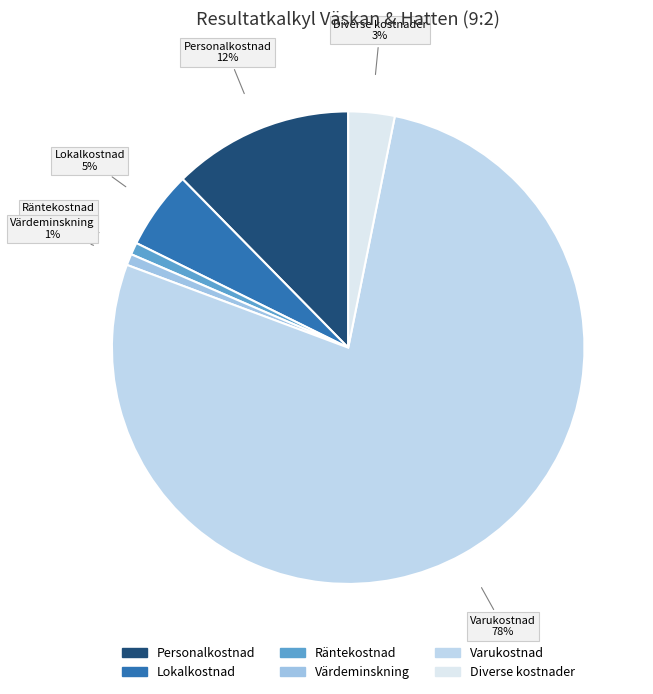

Count the number of slices in the pie.

6